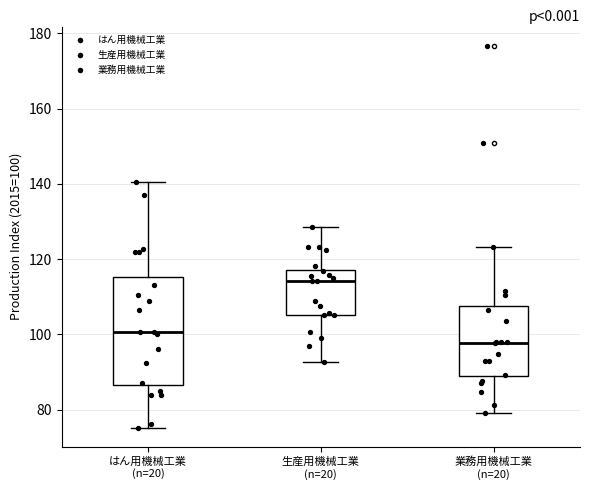

Which box has the highest median line?

生産用機械工業 (n=20)